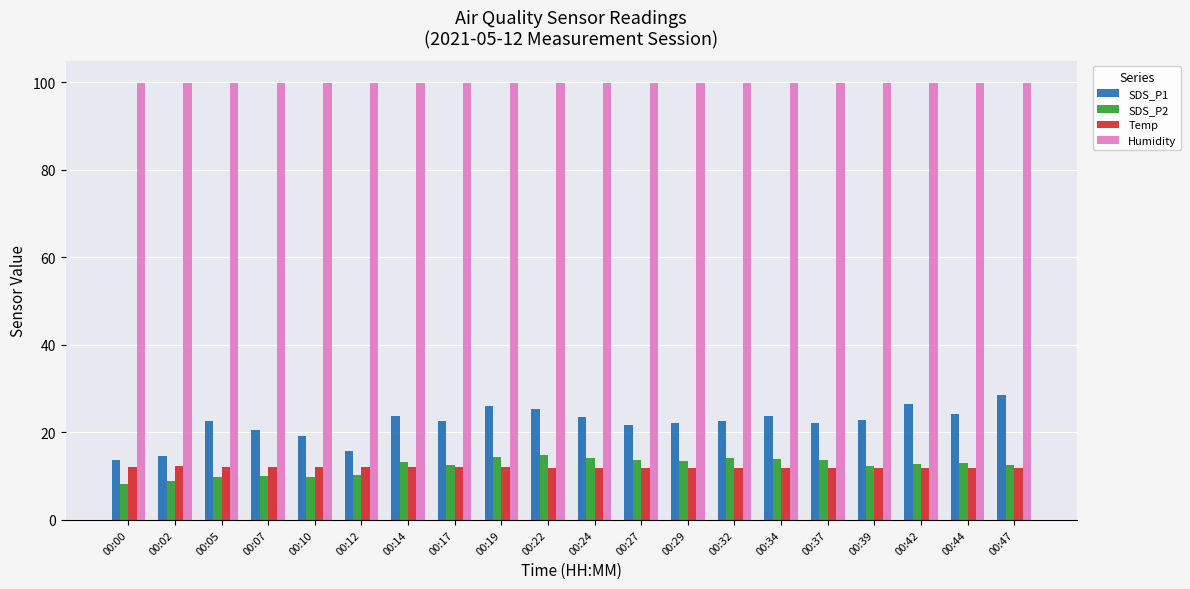

How many series are shown in this chart?

4